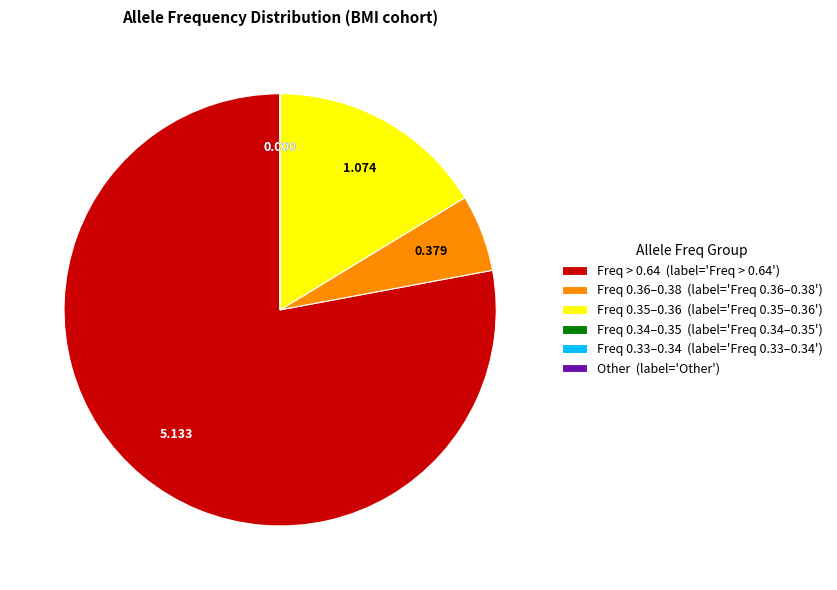

Does any single category account for the majority?

Yes